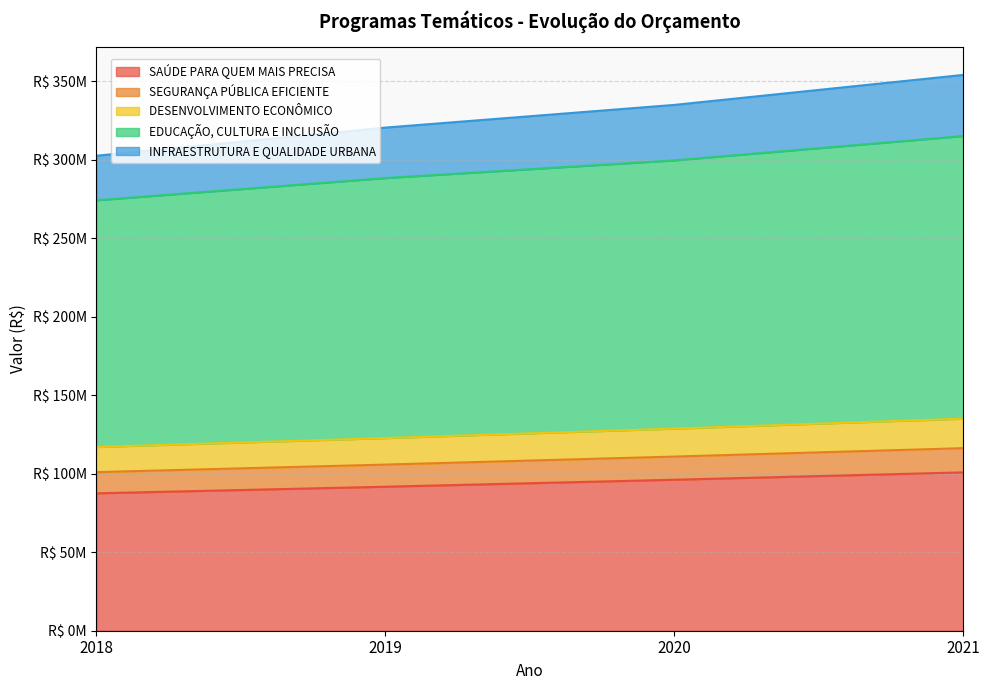

What is the maximum value for SEGURANÇA PÚBLICA EFICIENTE?

116260000